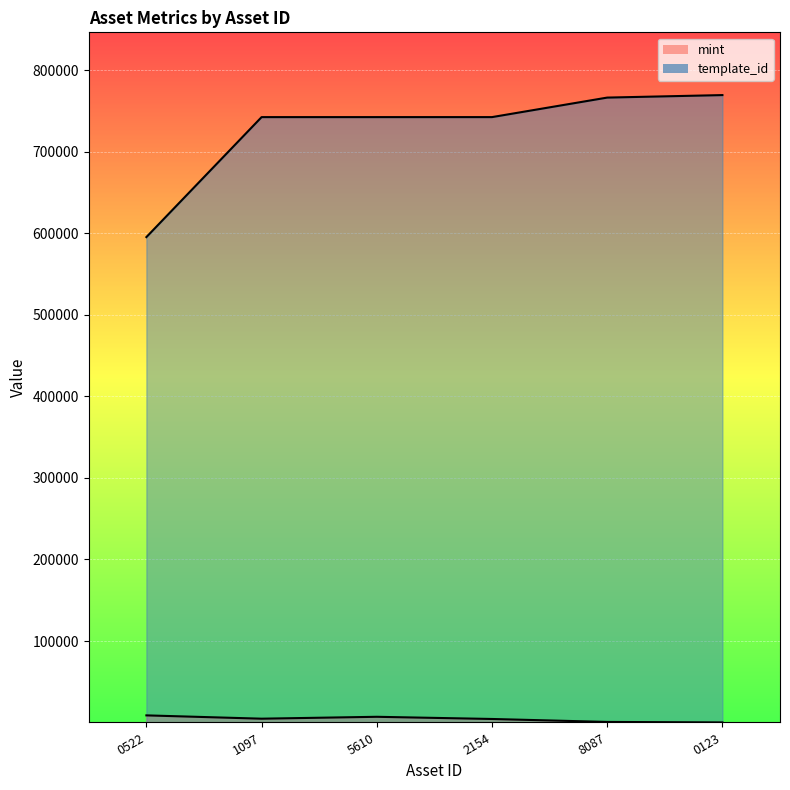

True or false: mint and template_id cross at least once.

False